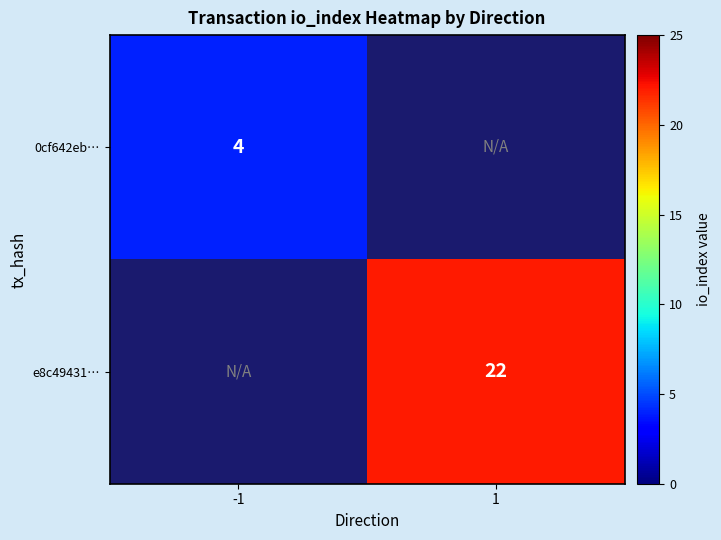

The 0cf642eb… series shows 7 at -1. True or false?

False